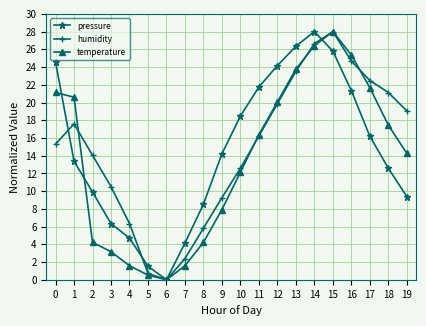

How many values in pressure are above zero?

19